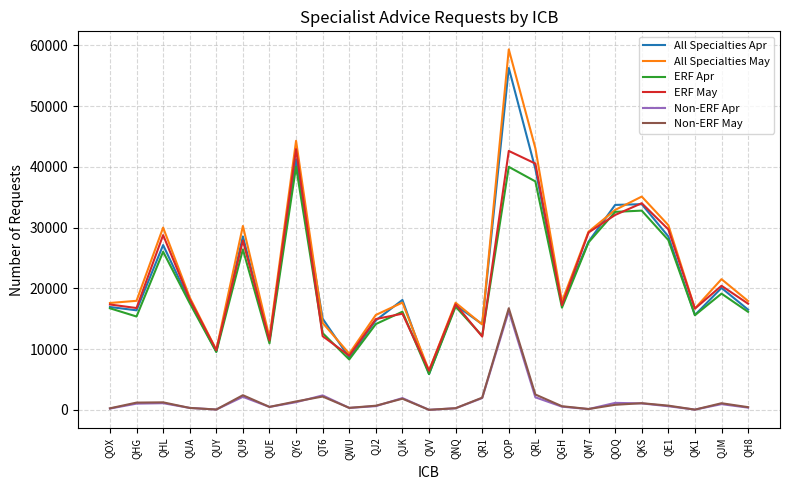

Which series has the widest spread of values?

All Specialties May